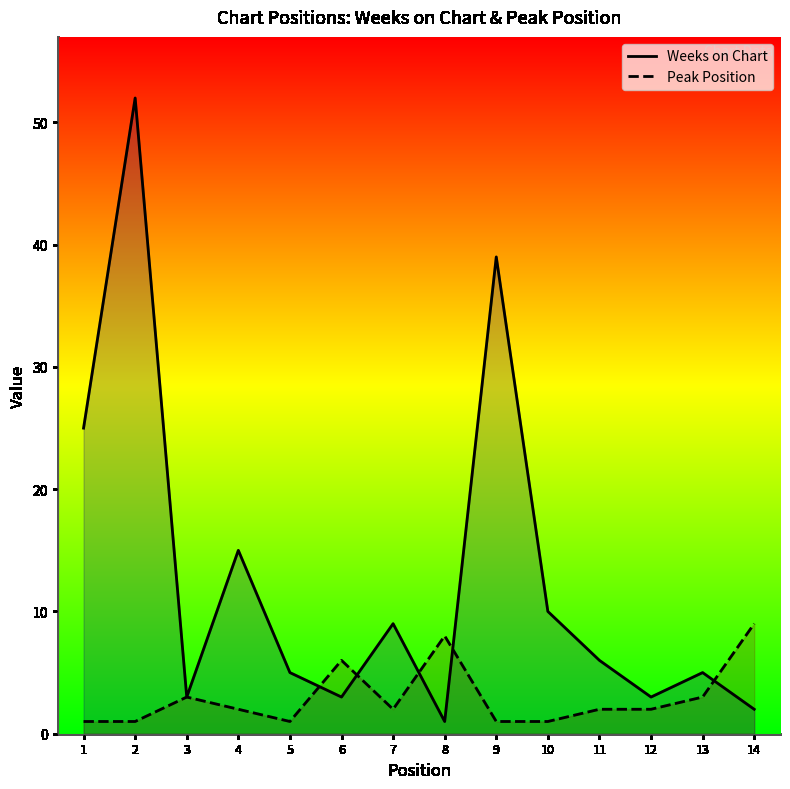

Which series ends up on top after the final intersection of Peak Position and Weeks on Chart?

Peak Position